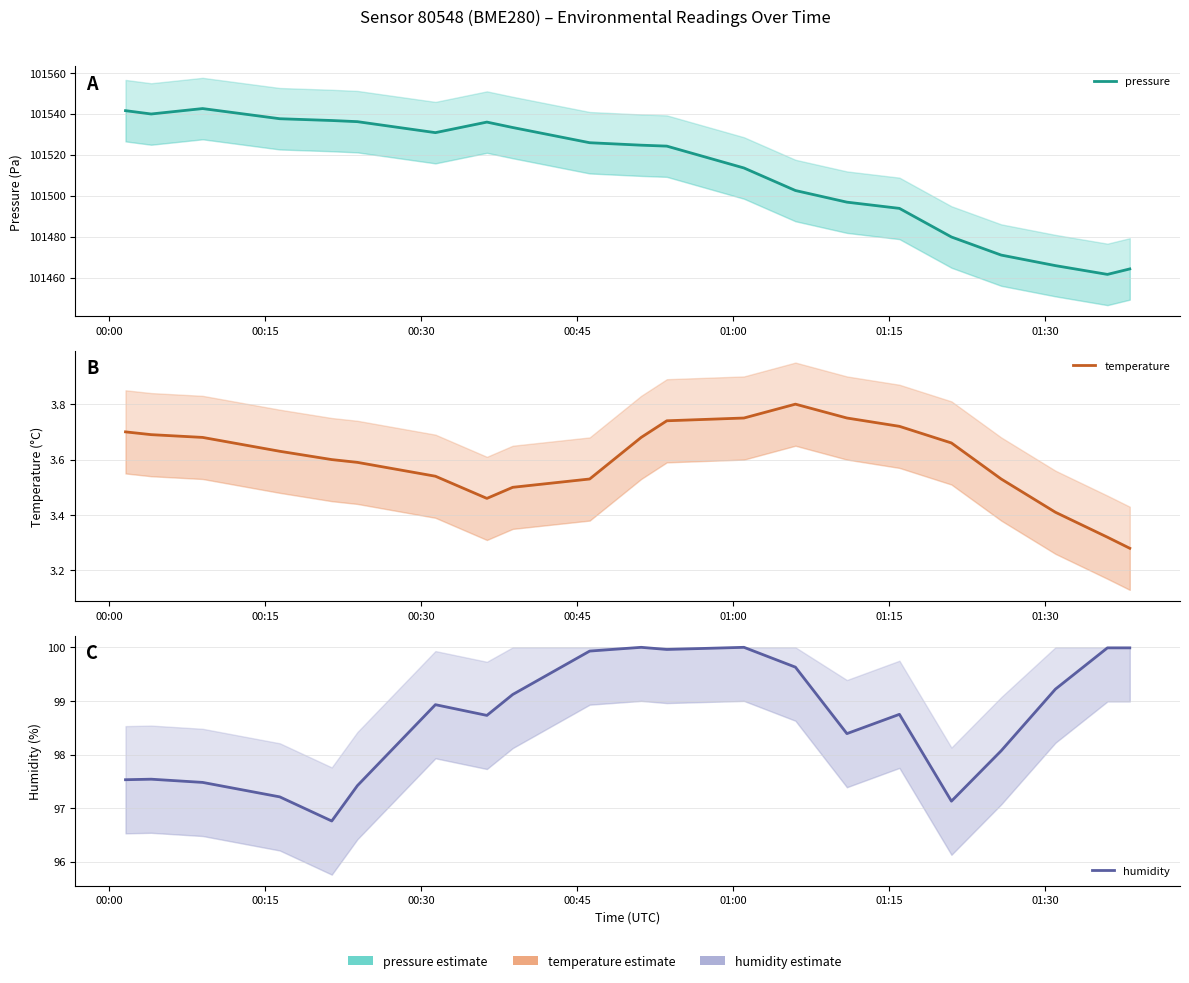

Reading left to right, list all the values displayed in this chart.

pressure: 101541.5	101539.9	101542.5	101537.6	101536.7	101536.1	101530.8	101535.9	101533.3	101525.9	101524.6	101524.2	101513.5	101502.5	101496.8	101493.8	101479.8	101471.0	101465.9	101461.6	101464.2
temperature: 3.7	3.7	3.7	3.6	3.6	3.6	3.5	3.5	3.5	3.5	3.7	3.7	3.8	3.8	3.8	3.7	3.7	3.5	3.4	3.3	3.3
humidity: 97.5	97.5	97.5	97.2	96.8	97.4	98.9	98.7	99.1	99.9	100.0	100.0	100.0	99.6	98.4	98.8	97.1	98.1	99.2	100.0	100.0